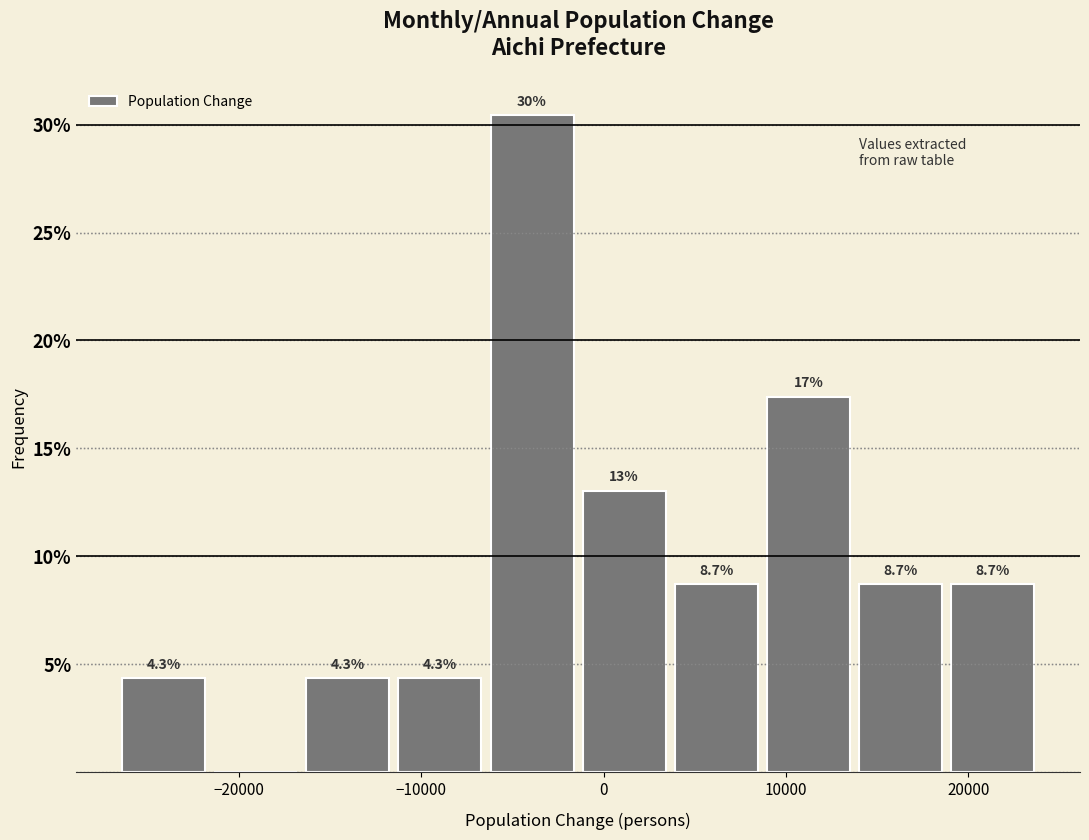

Which range on the x-axis has the tallest bar?

-6000 to -1000